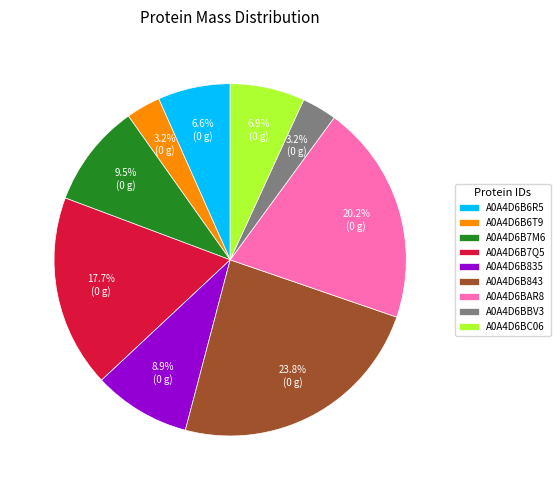

To the nearest percent, what is the average slice percentage?

11%